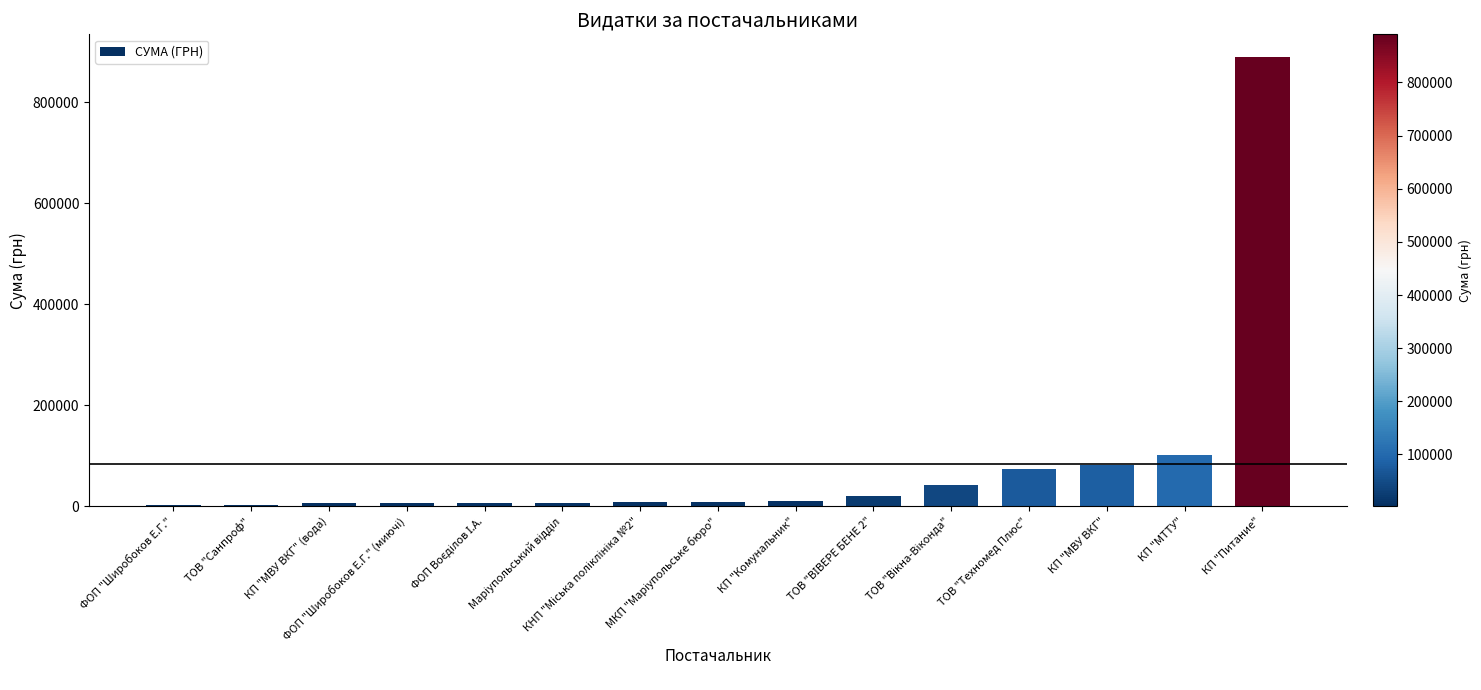

What is the greatest value displayed?

890397.9